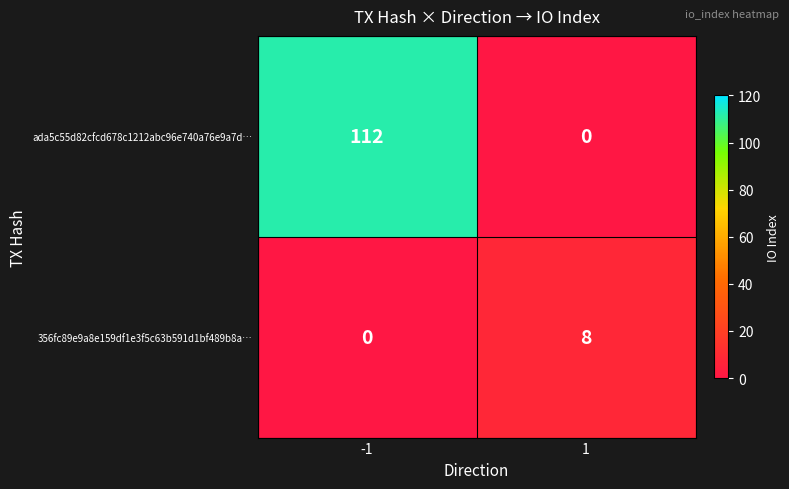

List the series in order of their overall mean, highest first.

ada5c55d82cfcd678c1212abc96e740a76e9a7d…, 356fc89e9a8e159df1e3f5c63b591d1bf489b8a…